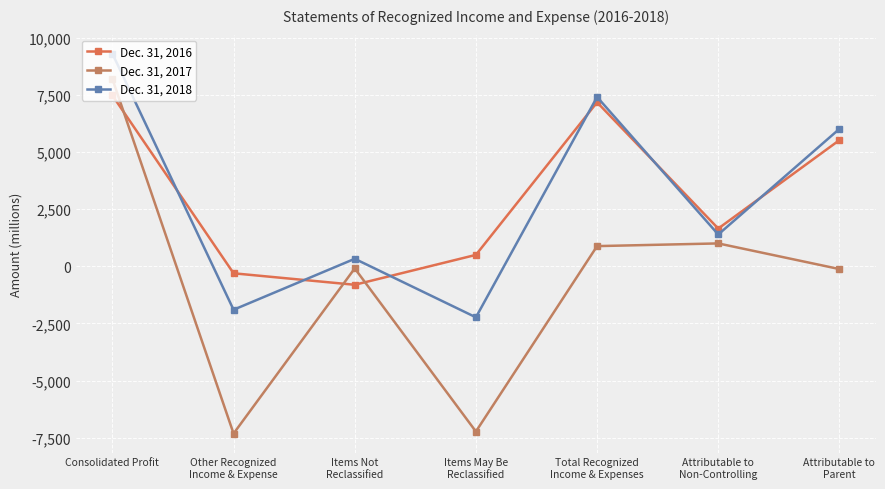

The Dec. 31, 2017 series shows 319 at Attributable to
Non-Controlling. True or false?

False